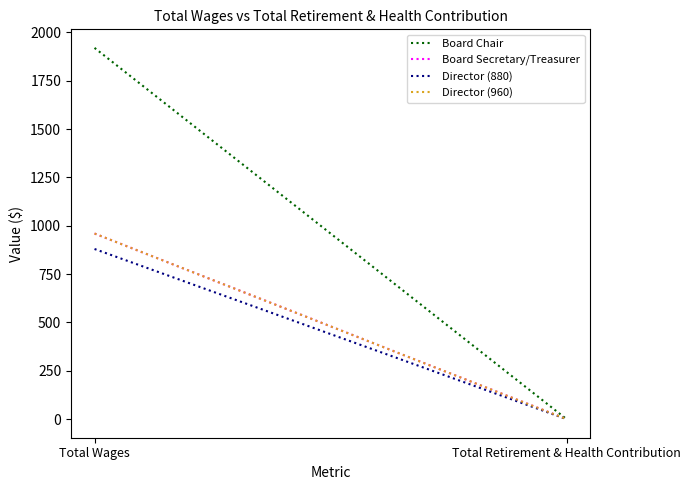

What is the difference between the Director (960) values at Total Wages and Total Retirement & Health Contribution?

960